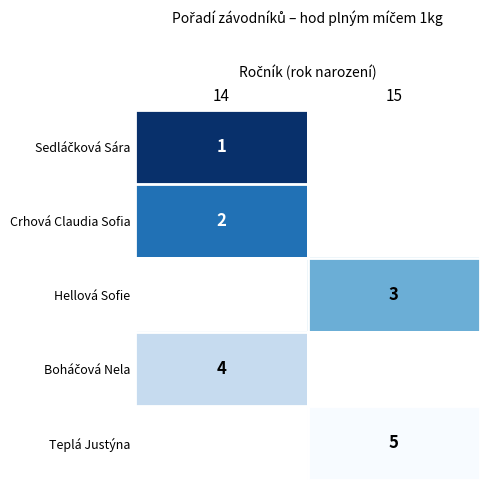

The value of Hellová Sofie at 15 is 2. True or false?

False